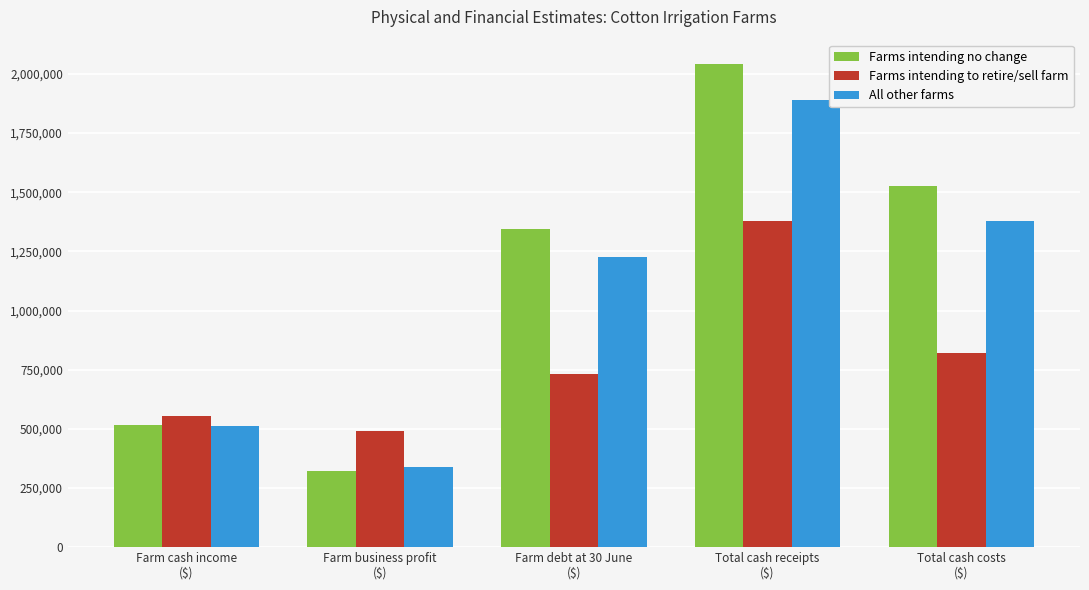

How many data points does each series have?

5